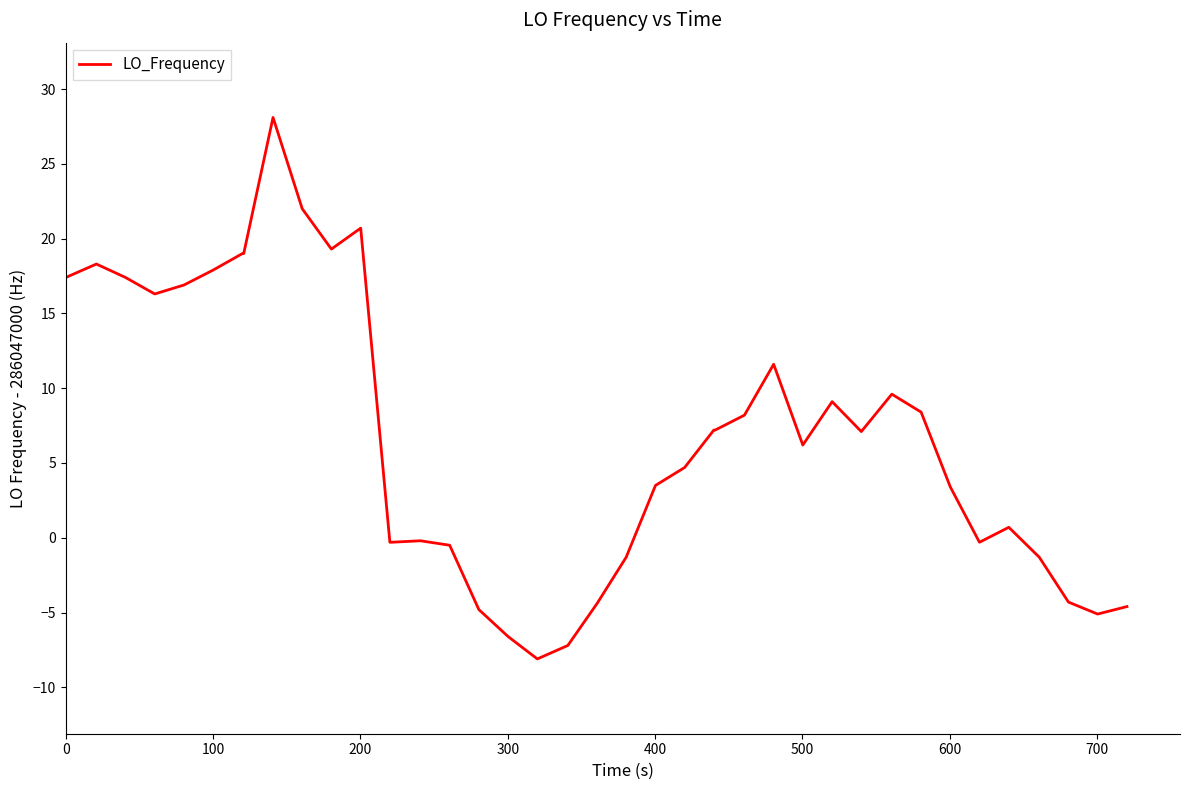

How many lines are shown in the chart?

1